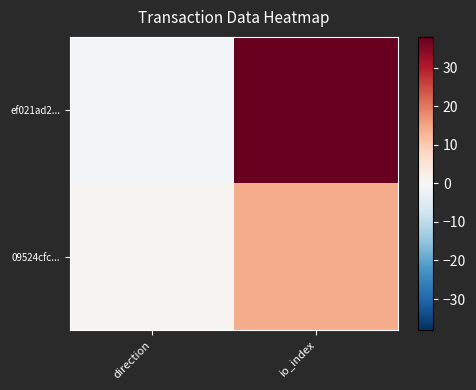

Reading left to right, transcribe all the data shown in this chart.

ef021ad2...: direction=-1	io_index=38
09524cfc...: direction=1	io_index=14